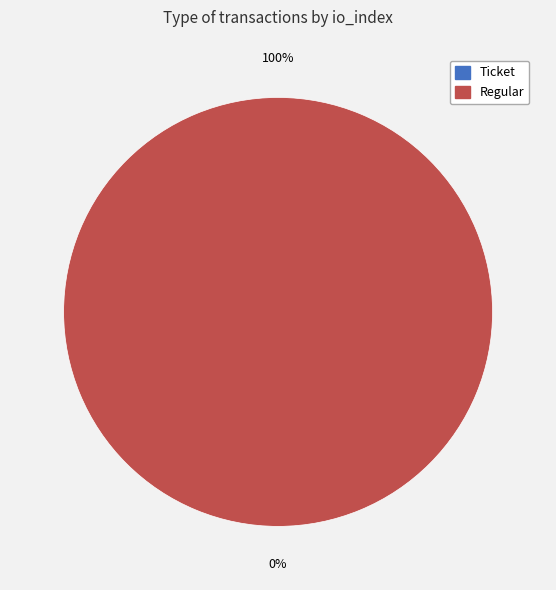

To the nearest percent, what percentage of the pie is Regular?

100%